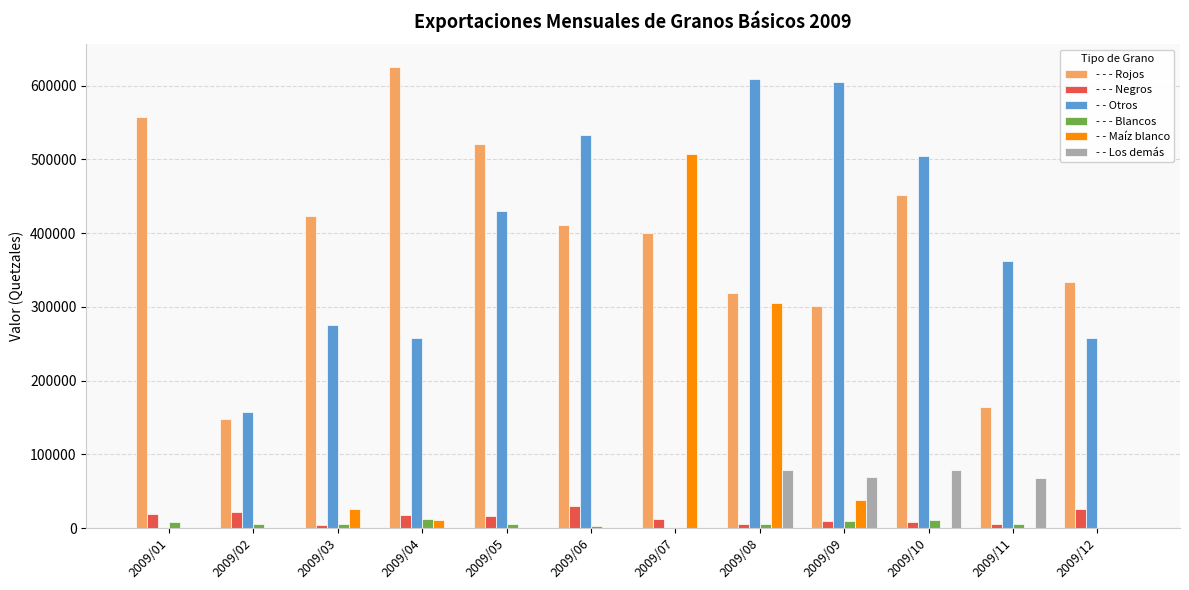

What is the total value across all series at 2009/11?

604569.8